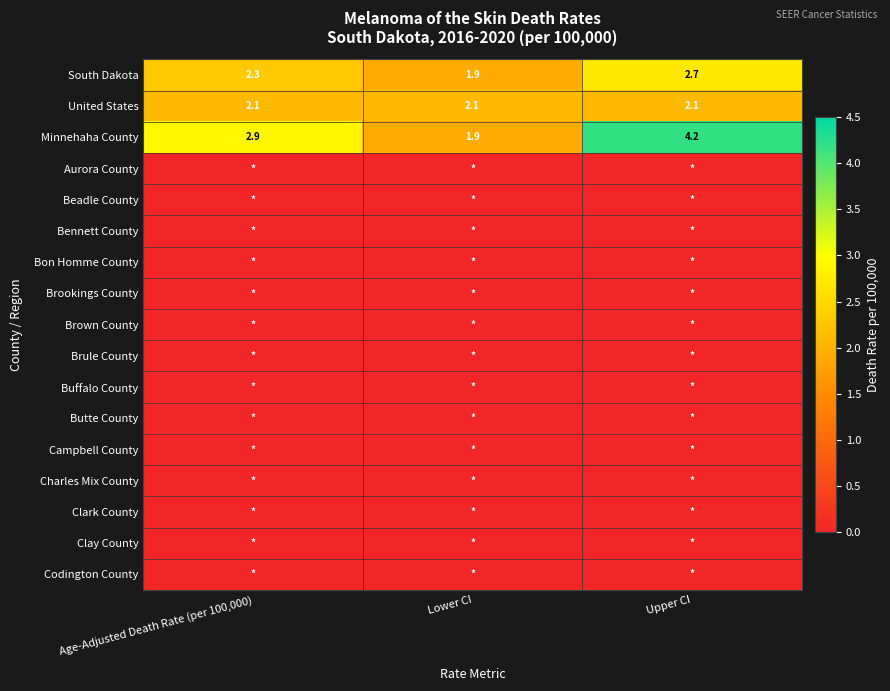

The South Dakota series shows 3.9 at Age-Adjusted Death Rate (per 100,000). True or false?

False